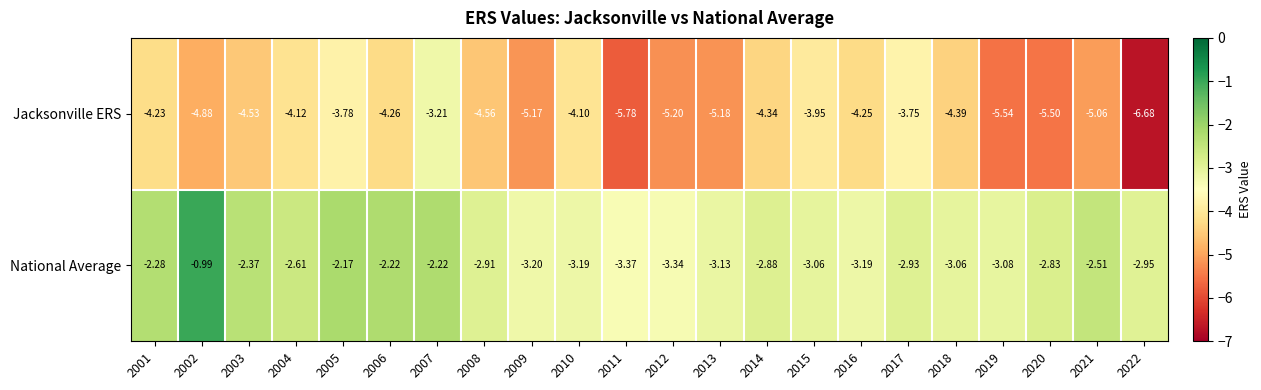

List the series in order of their overall mean, lowest first.

Jacksonville ERS, National Average